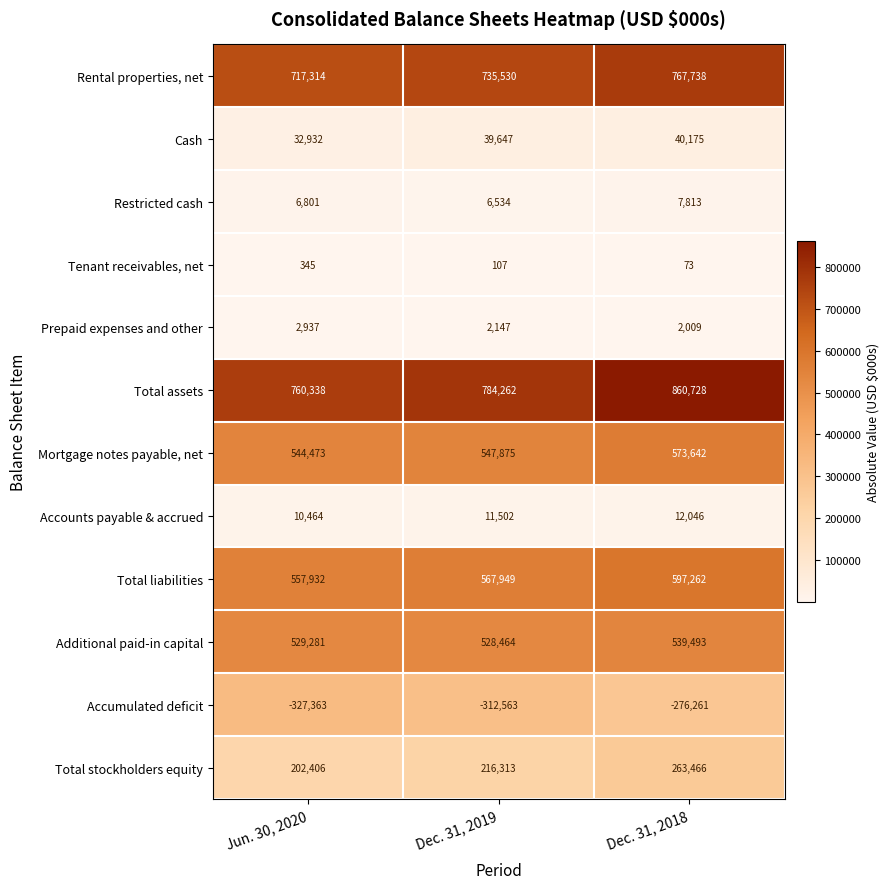

How many data points in Total assets are less than 784262?

1